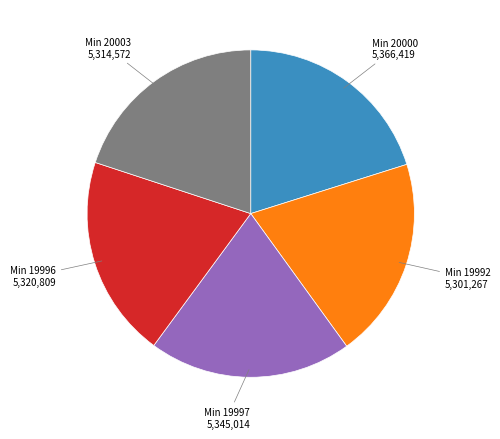

Does any single category account for the majority?

No